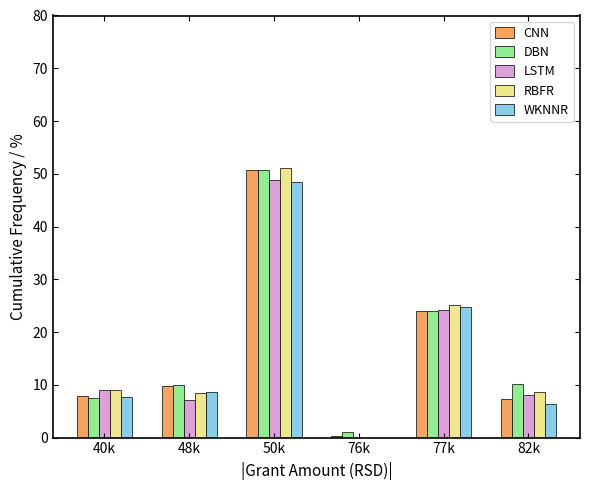

Which label corresponds to the largest value in the chart?

50k